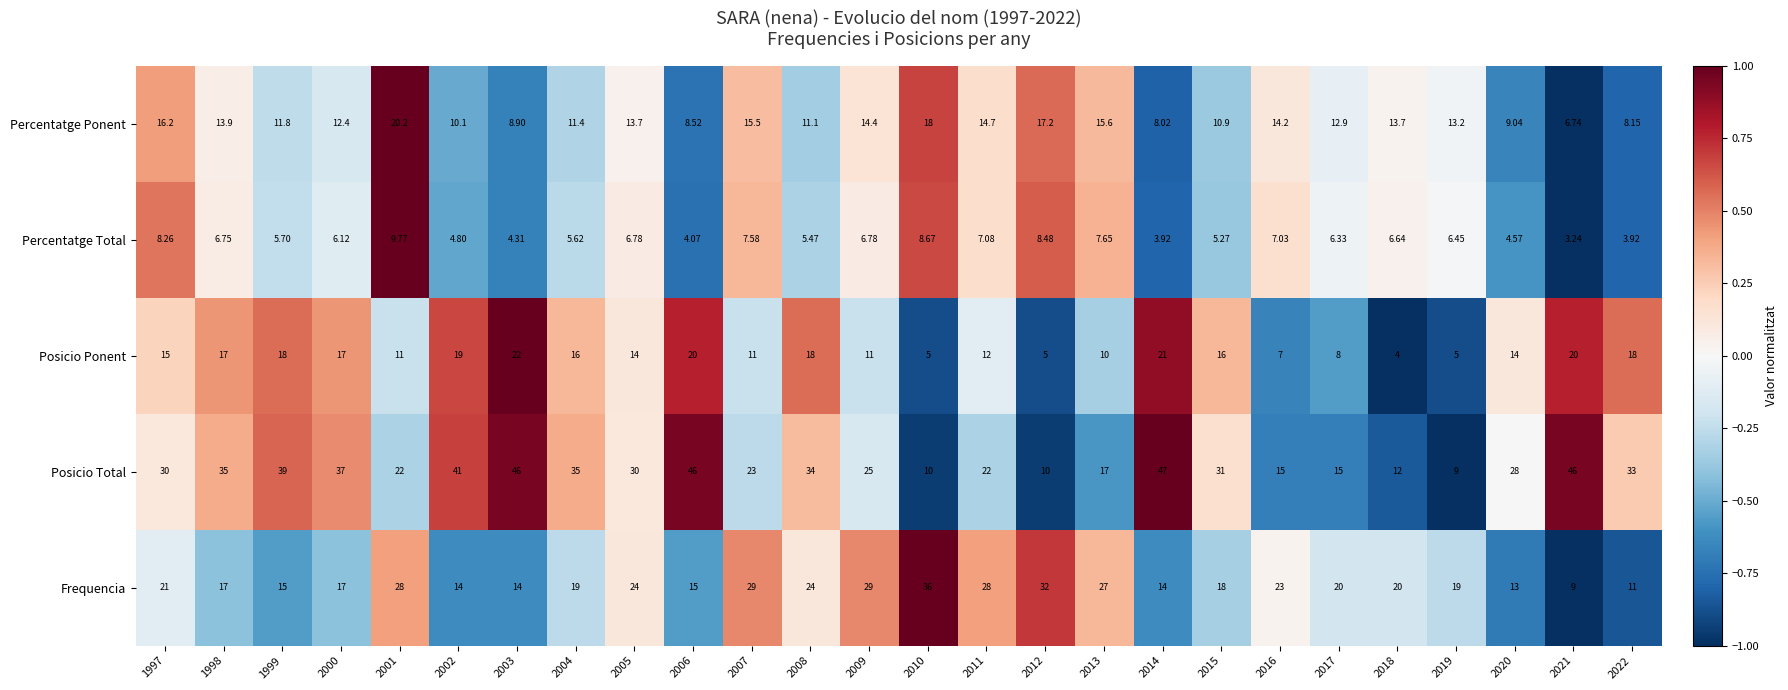

Which series has the widest spread of values?

Posicio Total